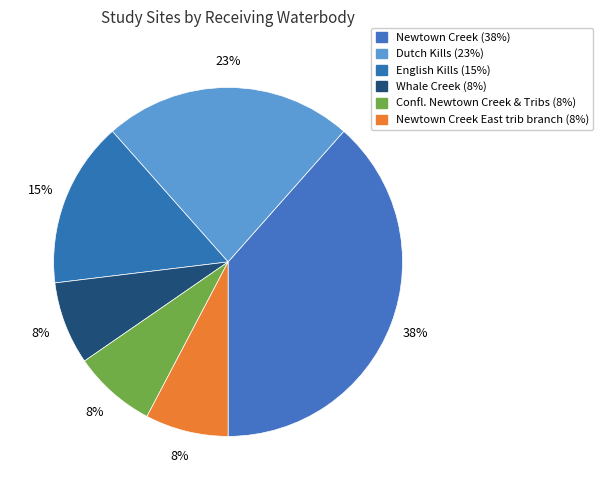

How many segments does this pie chart have?

6